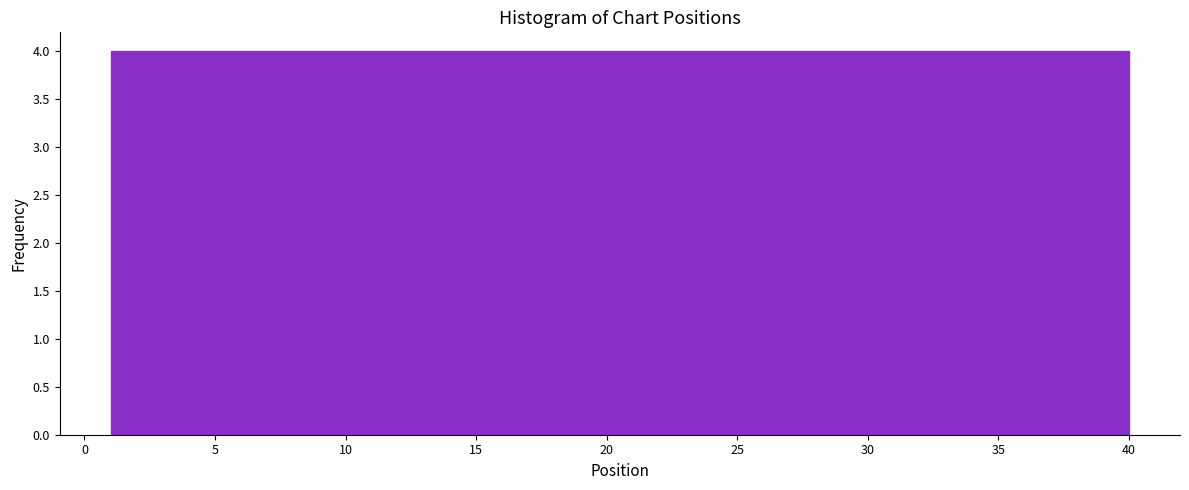

Reading left to right, list every bar in this chart as the range it spans on the x-axis followed by its height. Neither the bar edges nor the heights are printed on the chart, so give them approximately, as read against the axes.

1.0 to 4.9: 4
4.9 to 8.8: 4
8.8 to 12.7: 4
12.7 to 16.6: 4
16.6 to 20.5: 4
20.5 to 24.4: 4
24.4 to 28.3: 4
28.3 to 32.2: 4
32.2 to 36.1: 4
36.1 to 40.0: 4